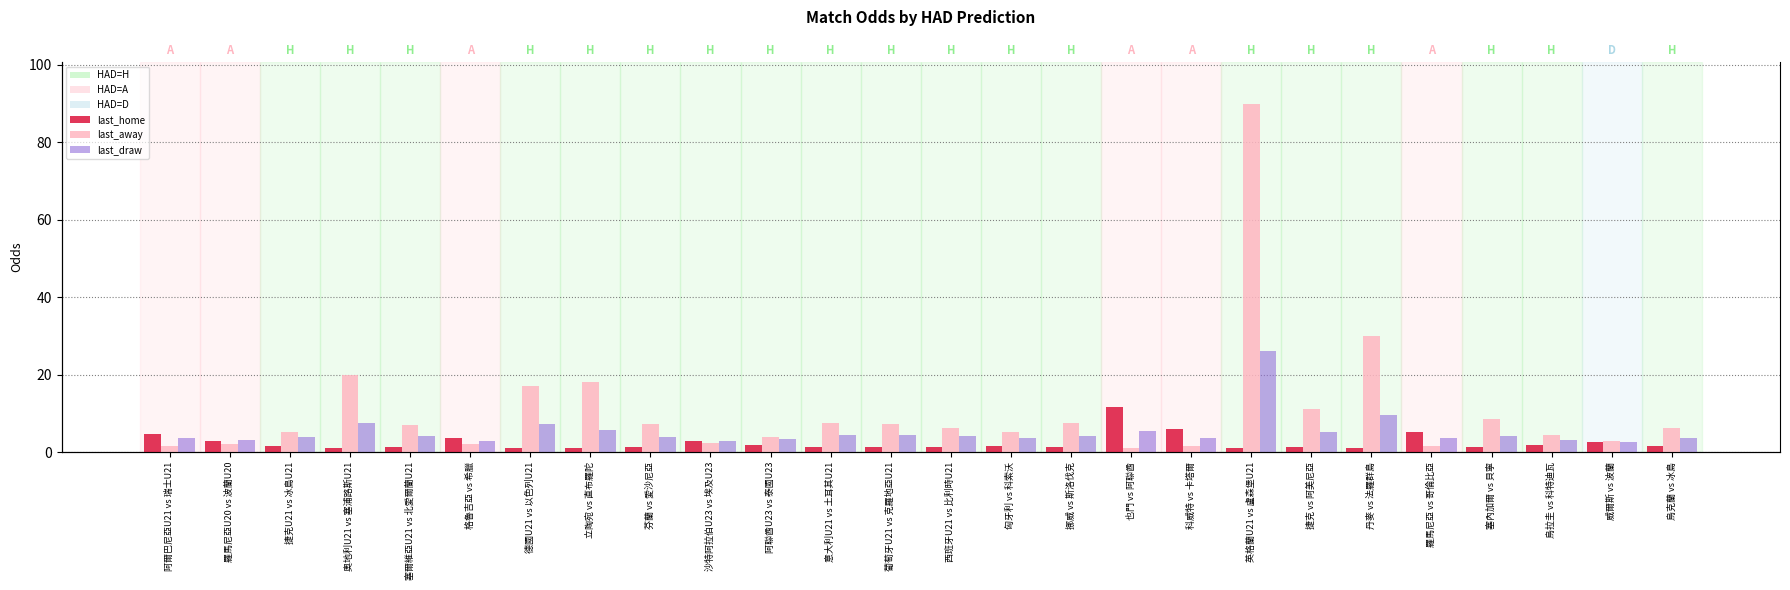

What is the smallest value displayed?

1.0